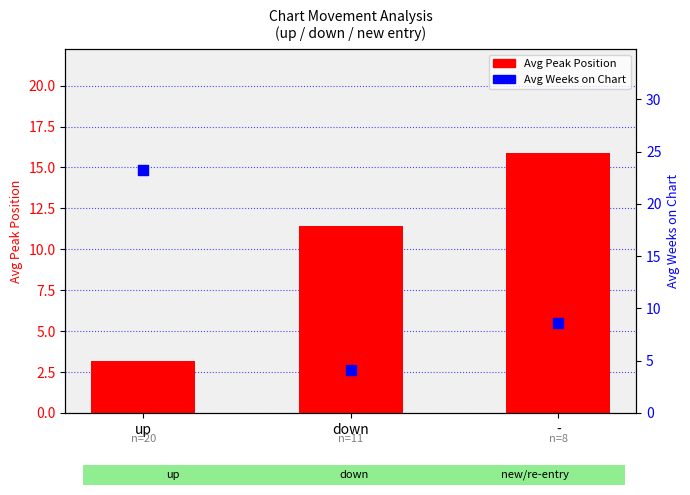

What is the total value across all series at down?

15.5